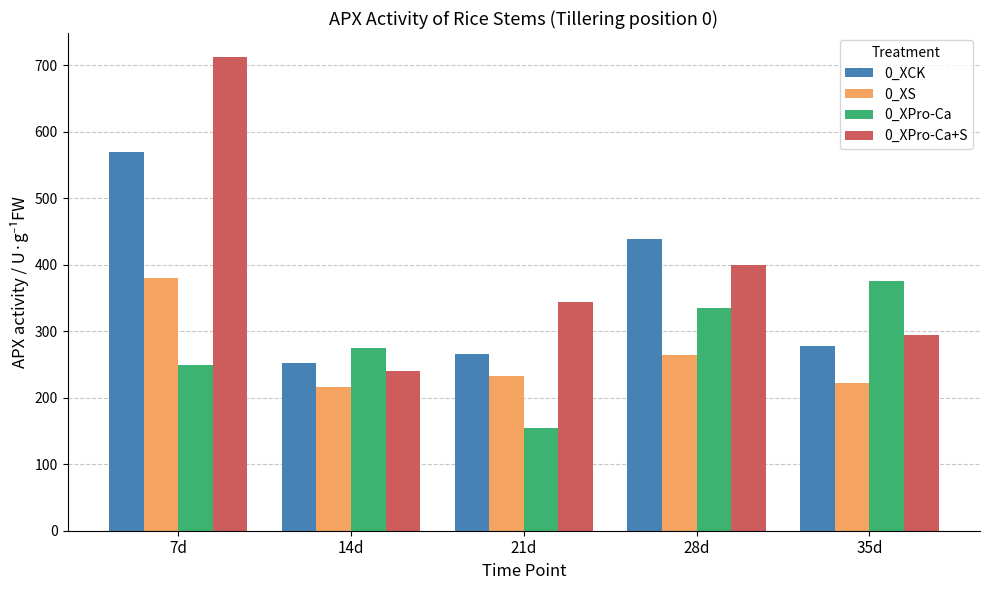

What is the difference between the maximum and minimum values in the 0_XCK series?

318.1